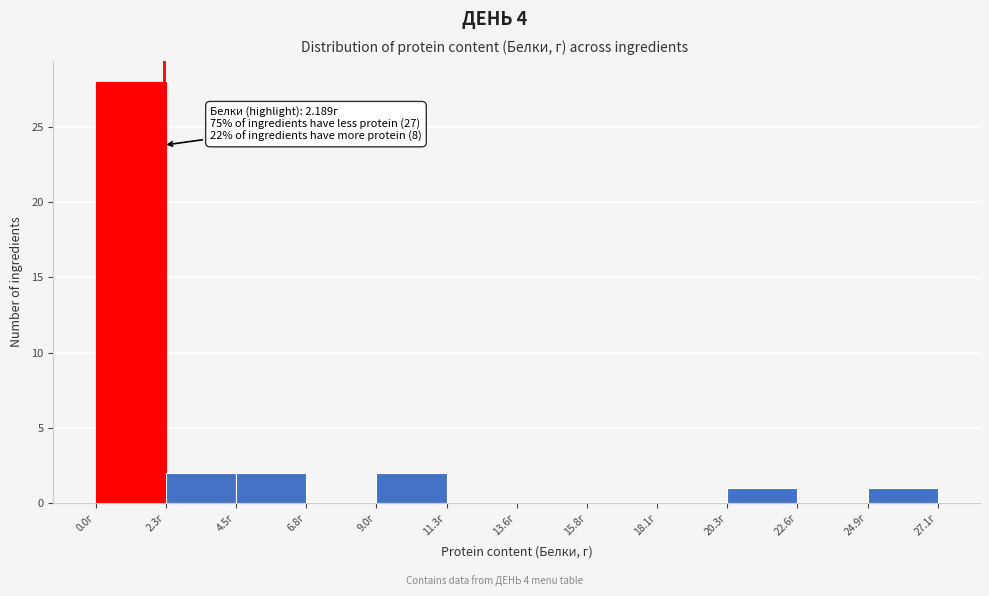

Over which range of the x-axis is the bar tallest?

0.0 to 2.5